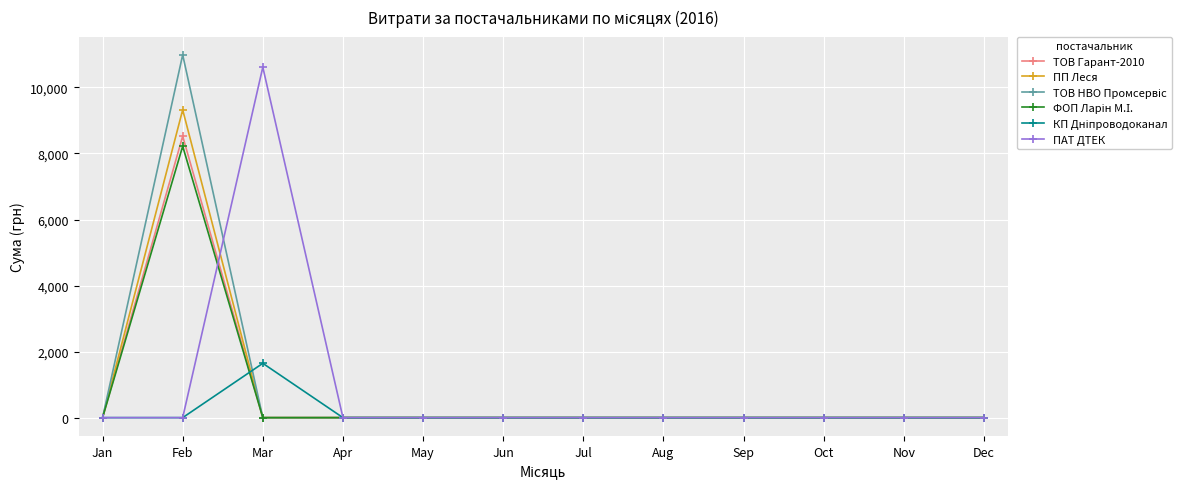

Count the number of categories in the chart.

12